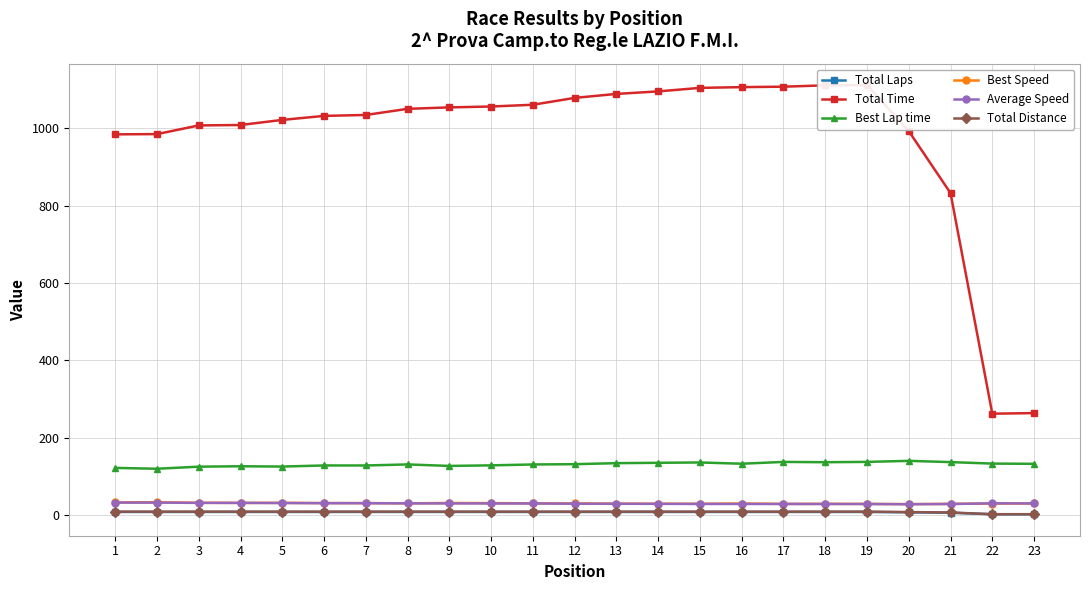

What is the sum of all Total Time values?

22455.8